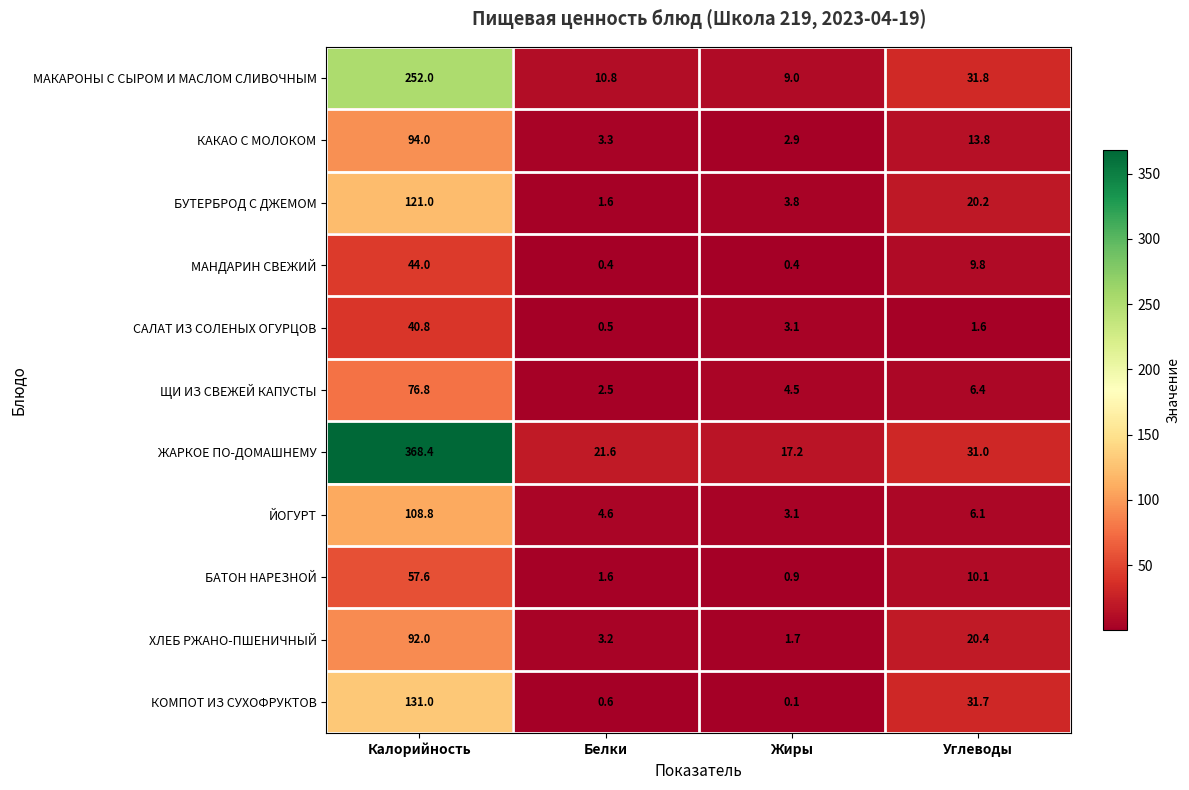

What is the minimum value shown in the chart?

0.1